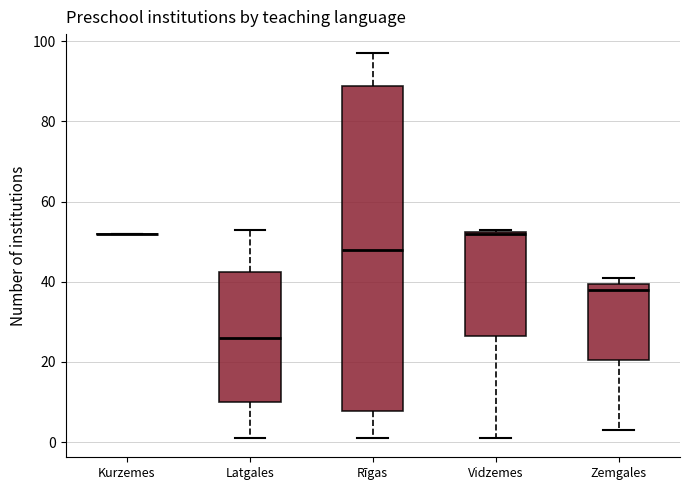

Where does the median line of the box for Rīgas sit on the y-axis? The values are not printed on the chart, so give them approximately, as read against the axis.

48